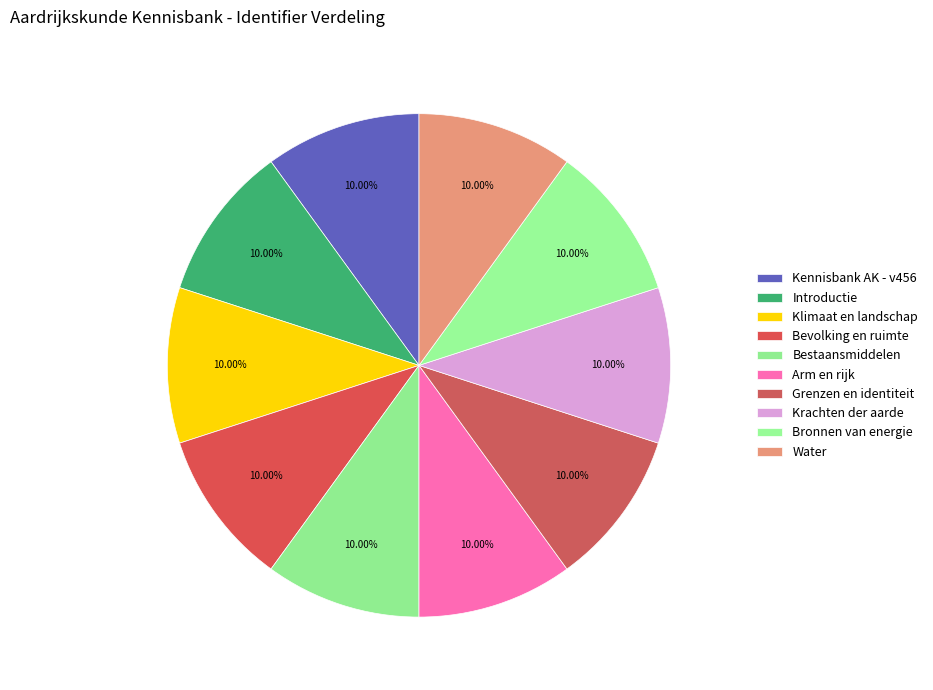

To the nearest percent, what portion does Krachten der aarde represent?

10%